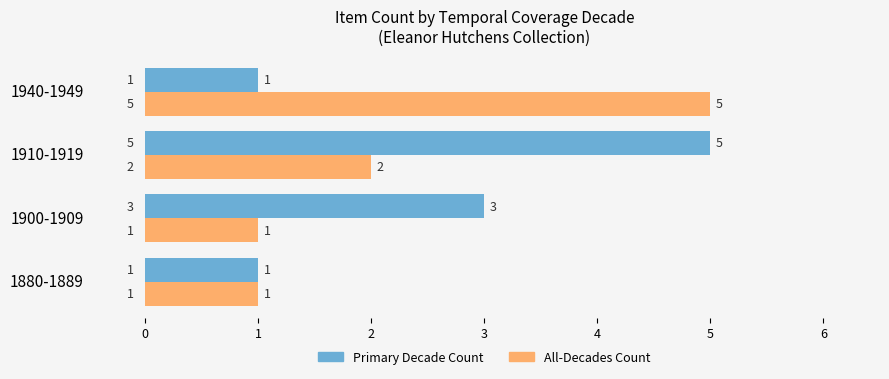

What is the spread (max minus min) of values at 1910-1919?

3